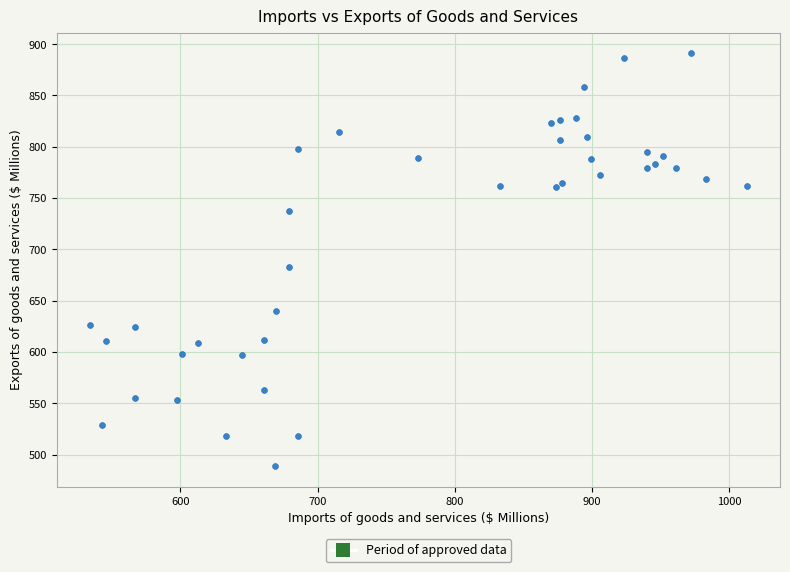

What Y value in the scatter plot is closest to 690?

683